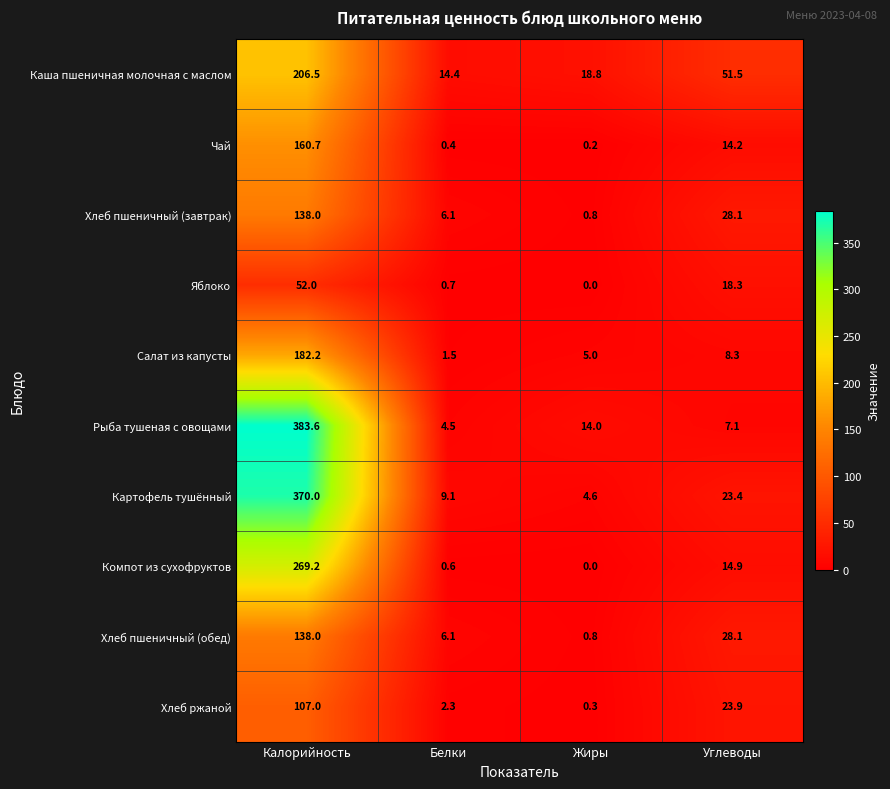

What is the difference between the highest and lowest values at Жиры?

18.8